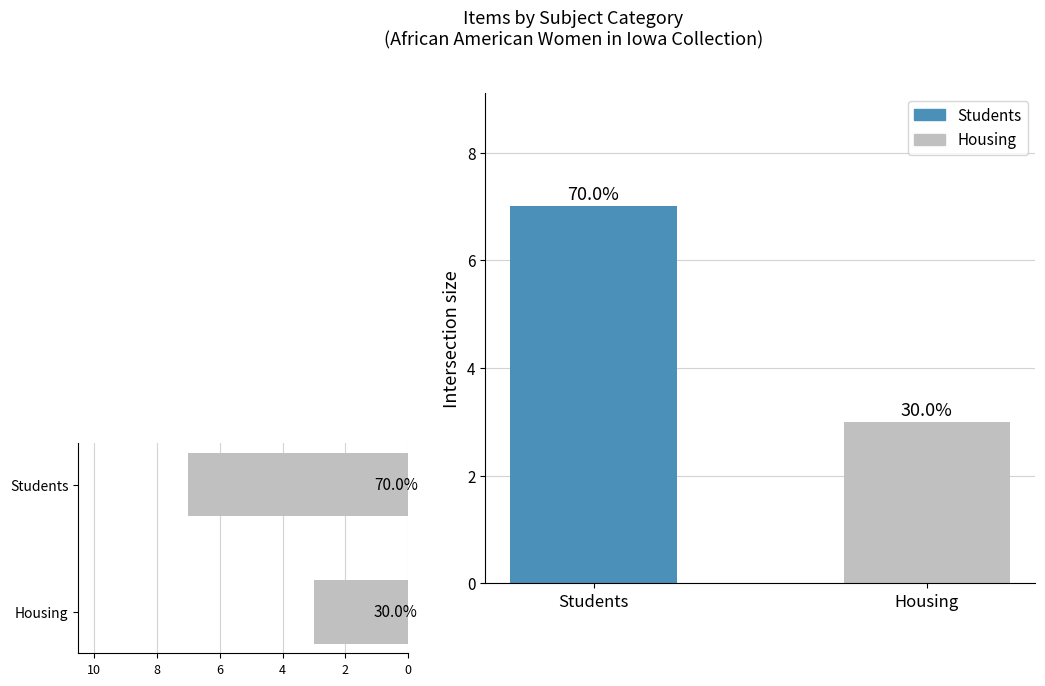

Where is Subject Count nearest to the value 5?

Housing